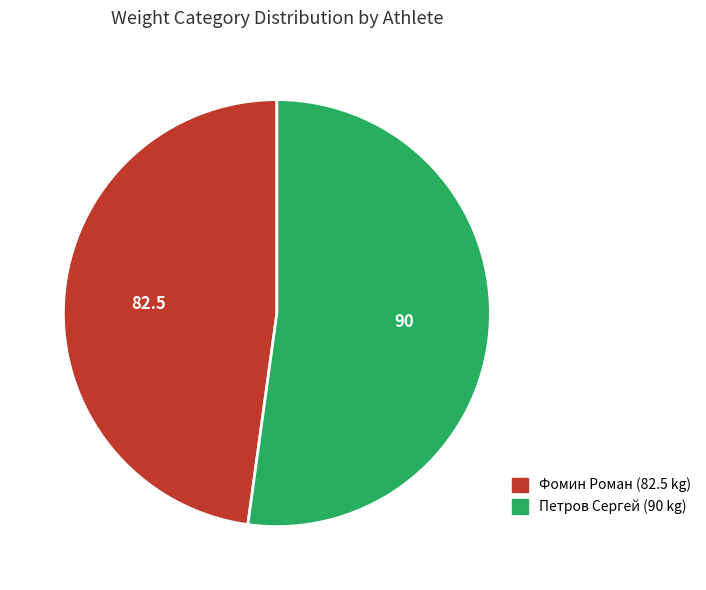

Is it true that Фомин Роман is 54% of the pie?

False